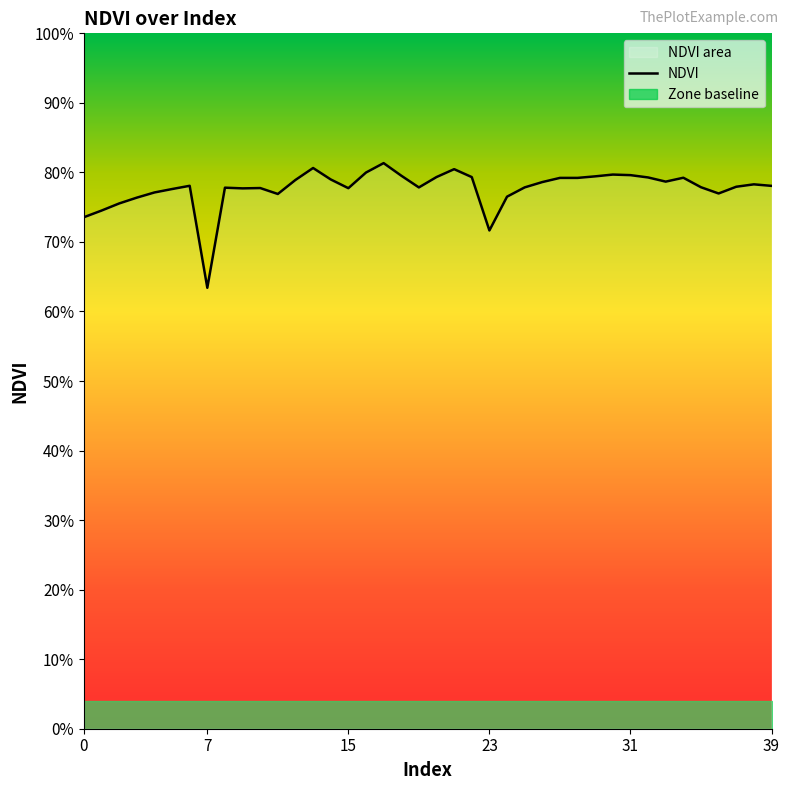

Read the value at 22.

0.8